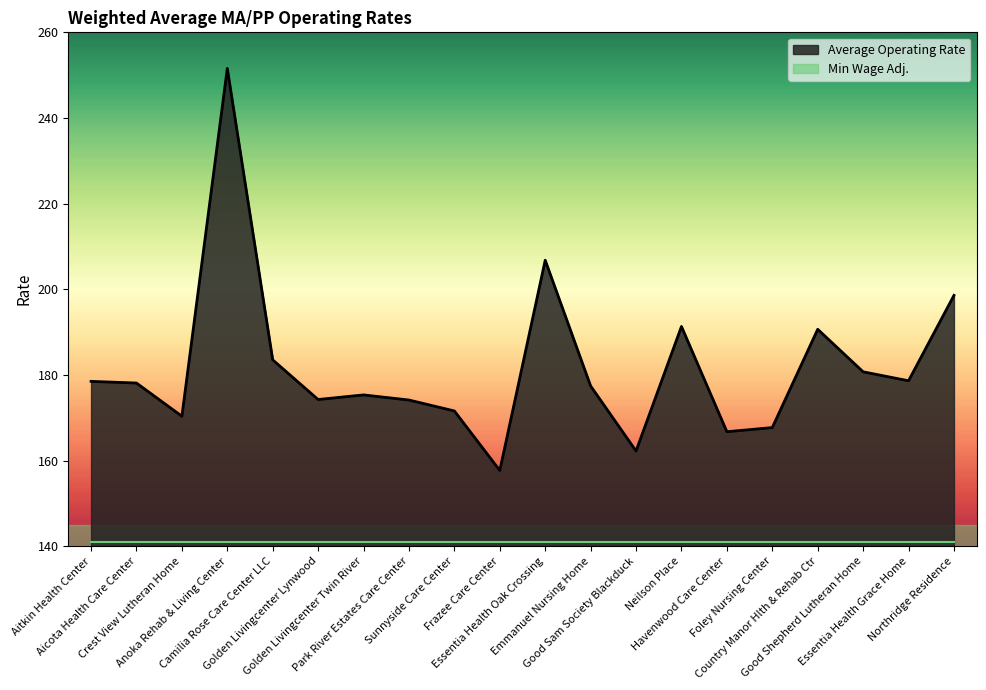

What is the label of the 6th point from the left?

Golden Livingcenter Lynwood